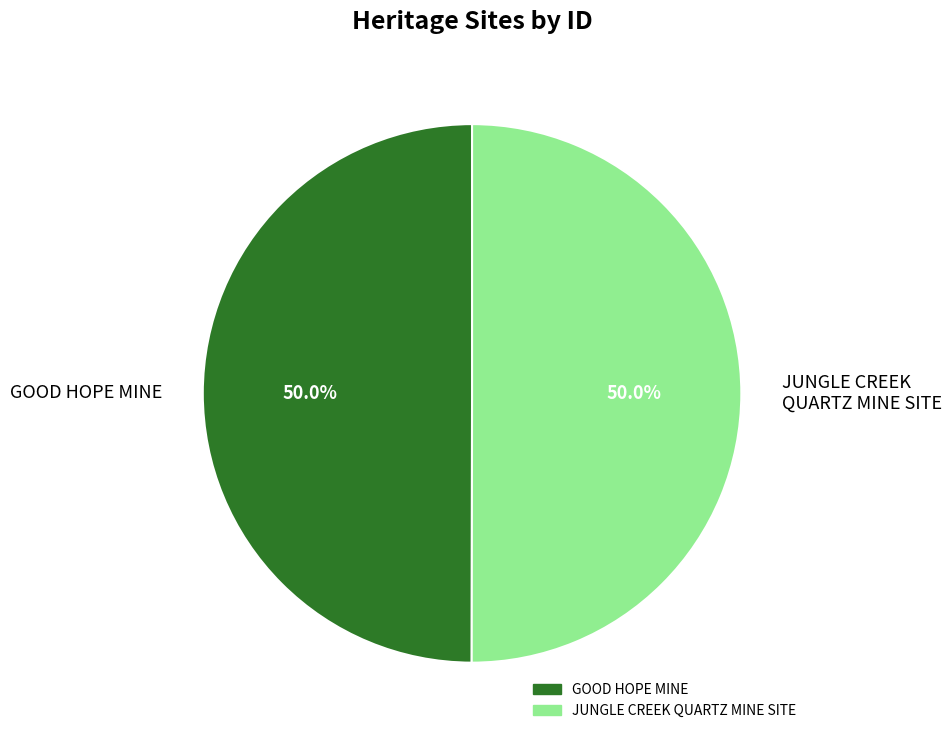

Approximately how many times larger is the value at JUNGLE CREEK QUARTZ MINE SITE compared to GOOD HOPE MINE?

1.0